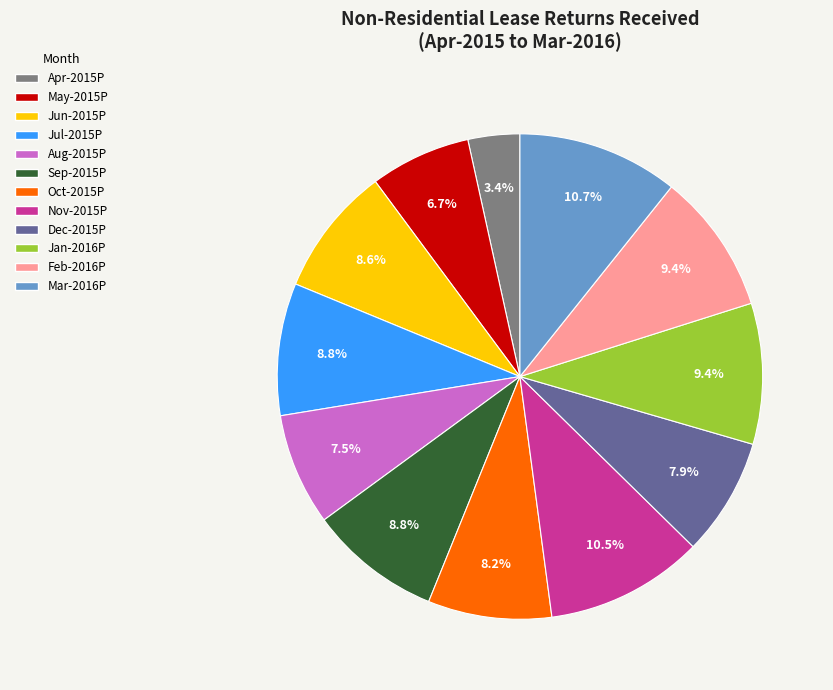

Which slice is the smallest?

Apr-2015P